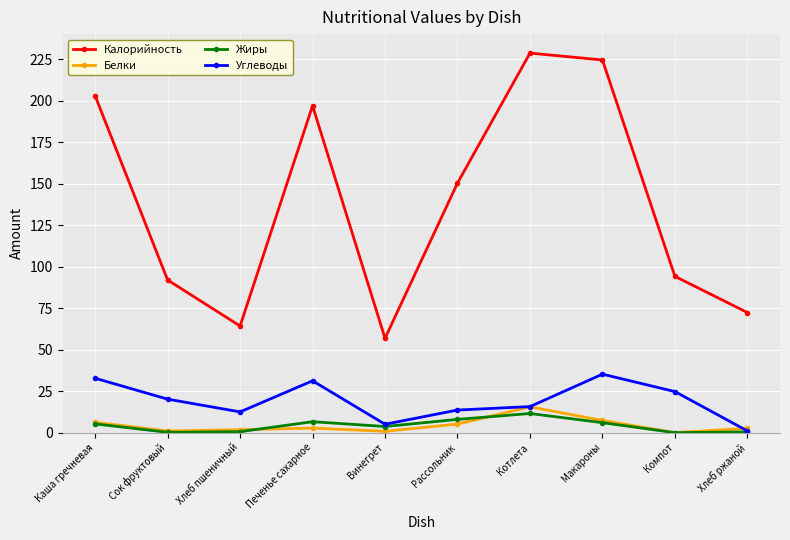

How many data points does each series have?

10